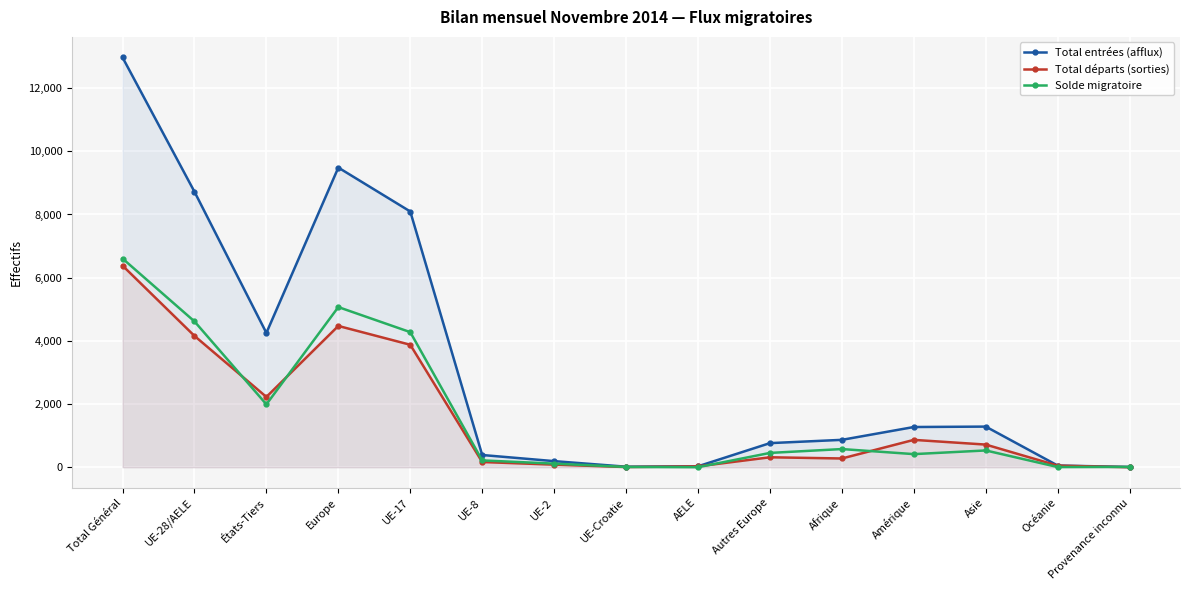

How many lines are shown in the chart?

3